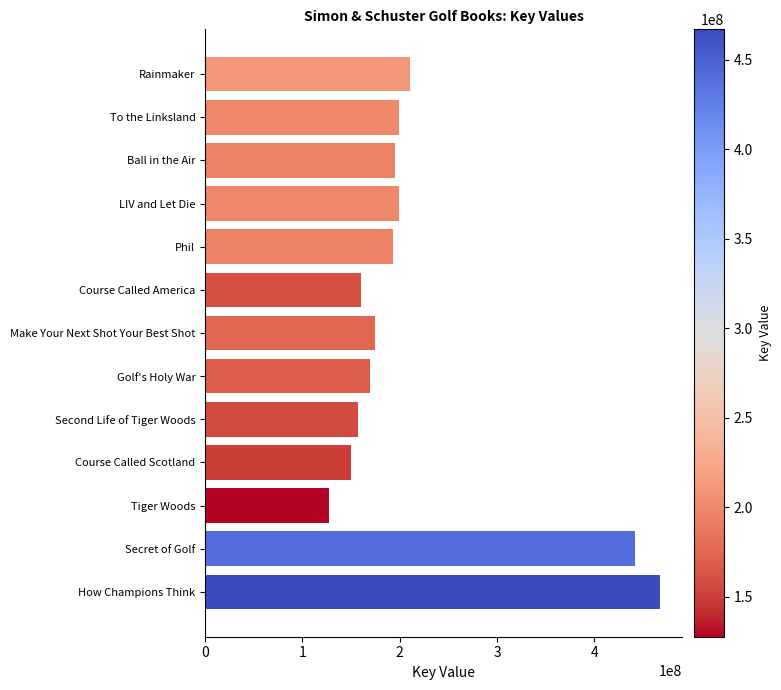

Does the chart contain any negative values?

No